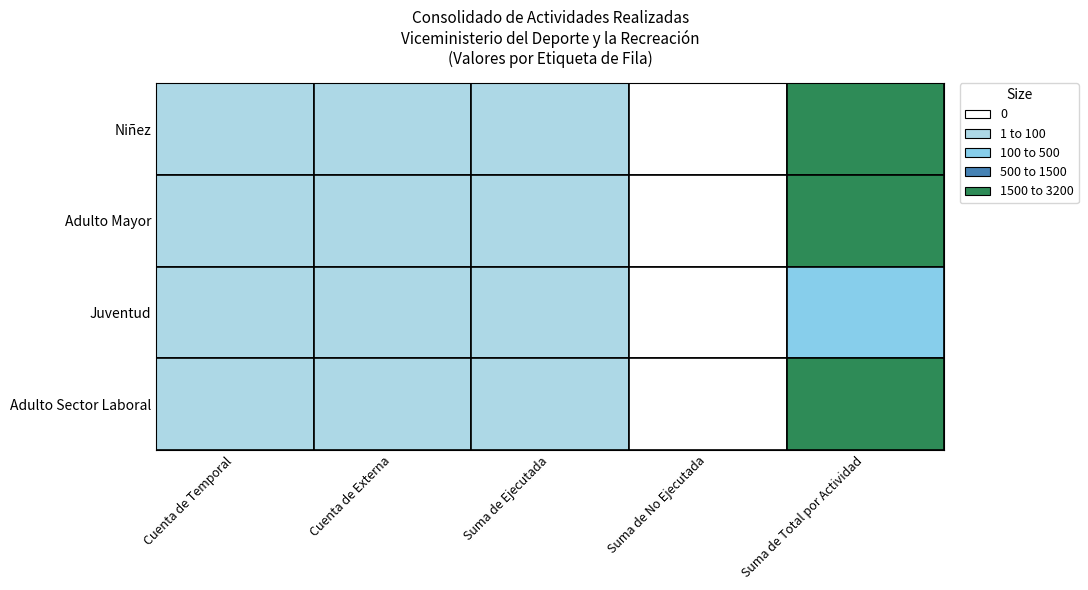

Is the value of Adulto Mayor at Niñez greater than the value of Adulto Sector Laboral at Juventud?

No